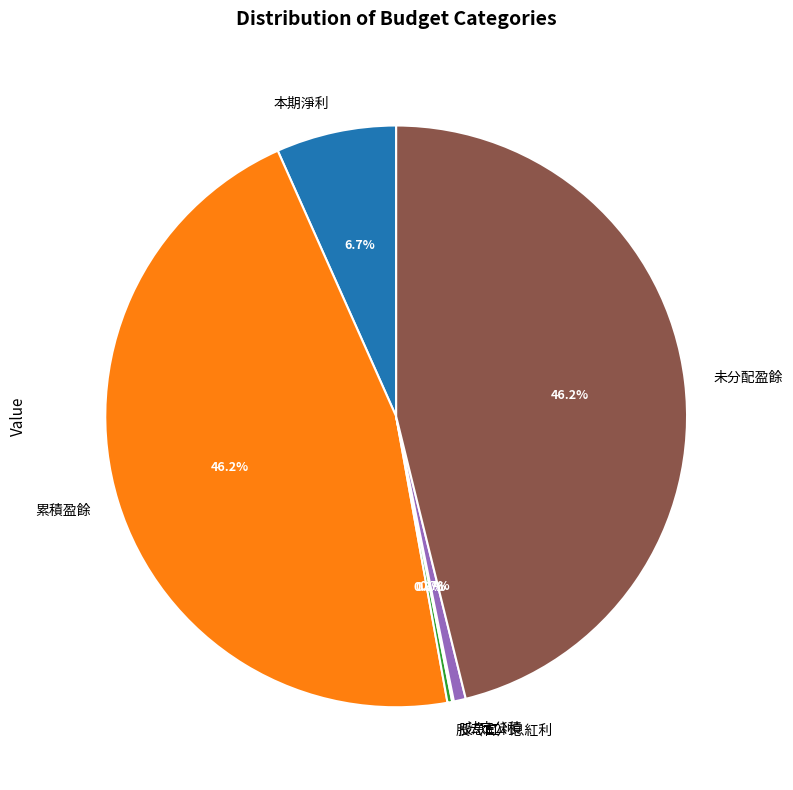

What percentage is the 法定公積 slice, to the nearest percent?

1%